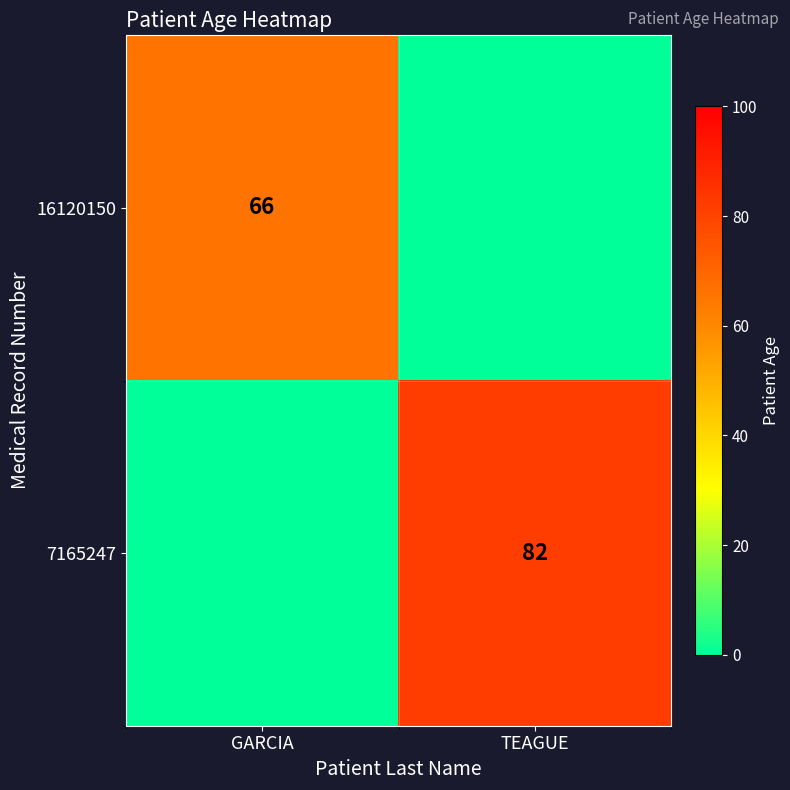

True or false: 7165247 has a value of 82 at TEAGUE.

True